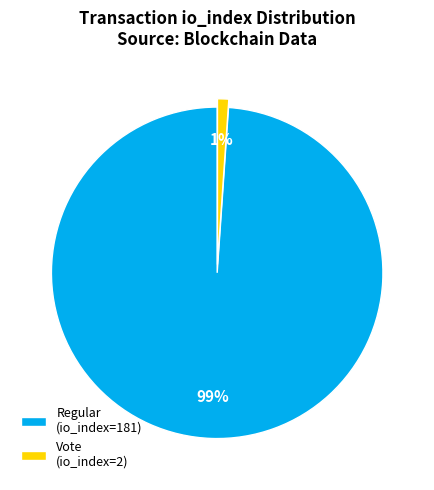

To the nearest percent, what portion does Vote (io_index=2) represent?

1%